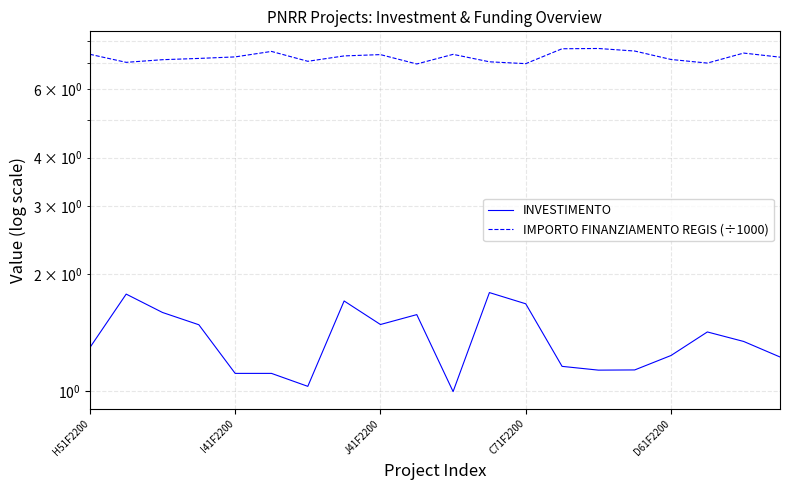

At which label does IMPORTO FINANZIAMENTO REGIS (÷1000) reach its minimum?

9